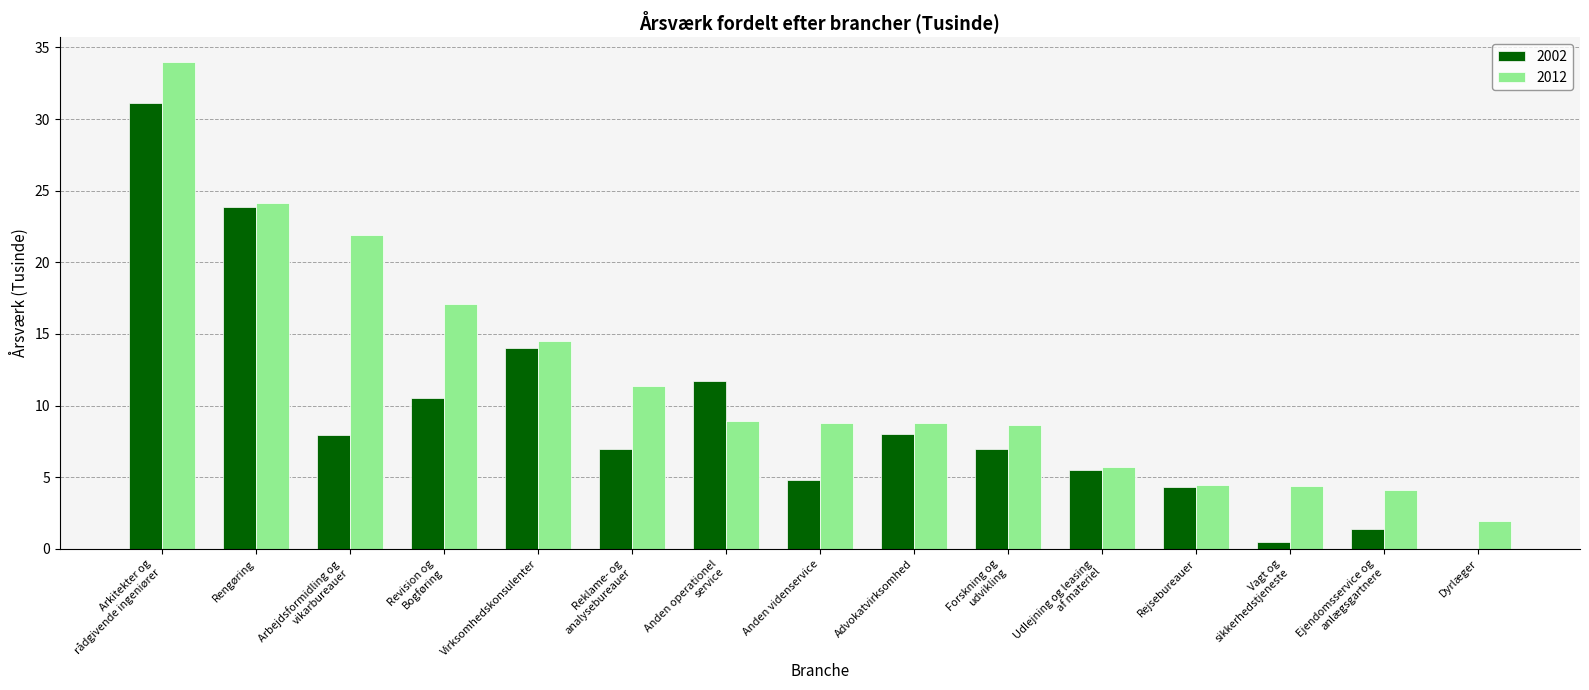

Between Arkitekter og
rådgivende ingeniører and Rejsebureauer, which series saw the biggest shift?

2012